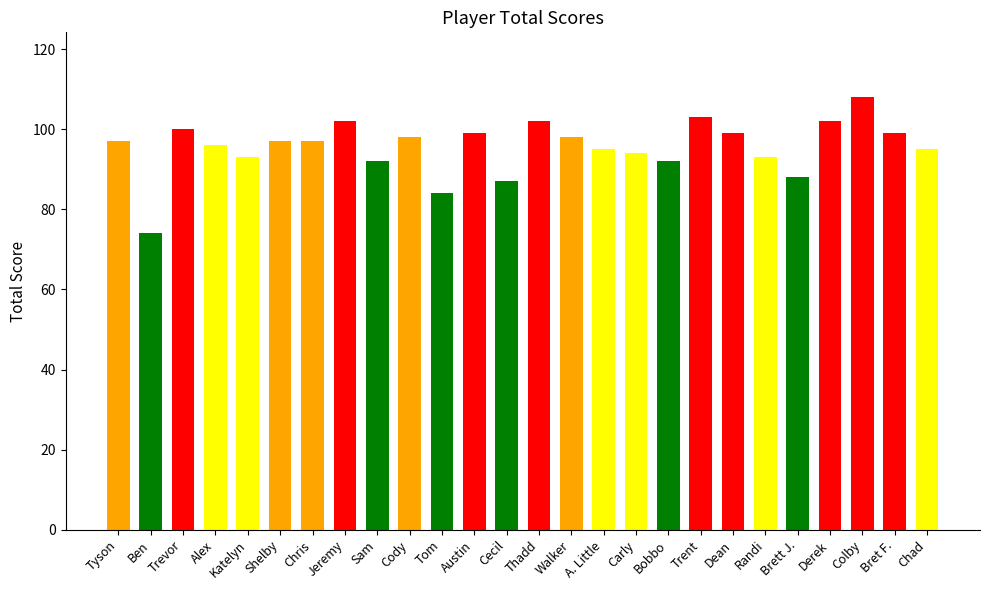

Which label corresponds to the smallest value in the chart?

Ben